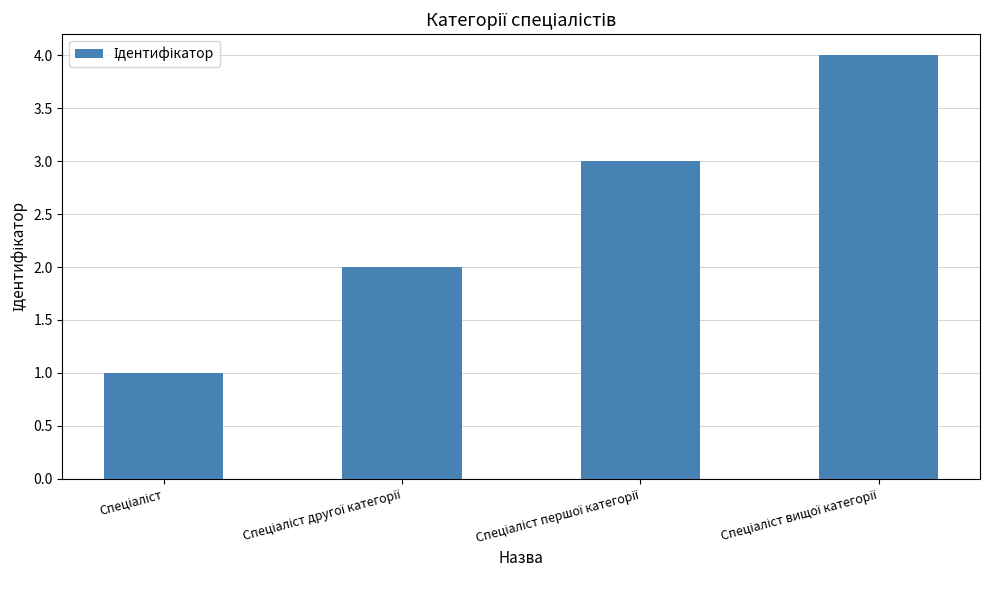

What is the sum of all values?

10